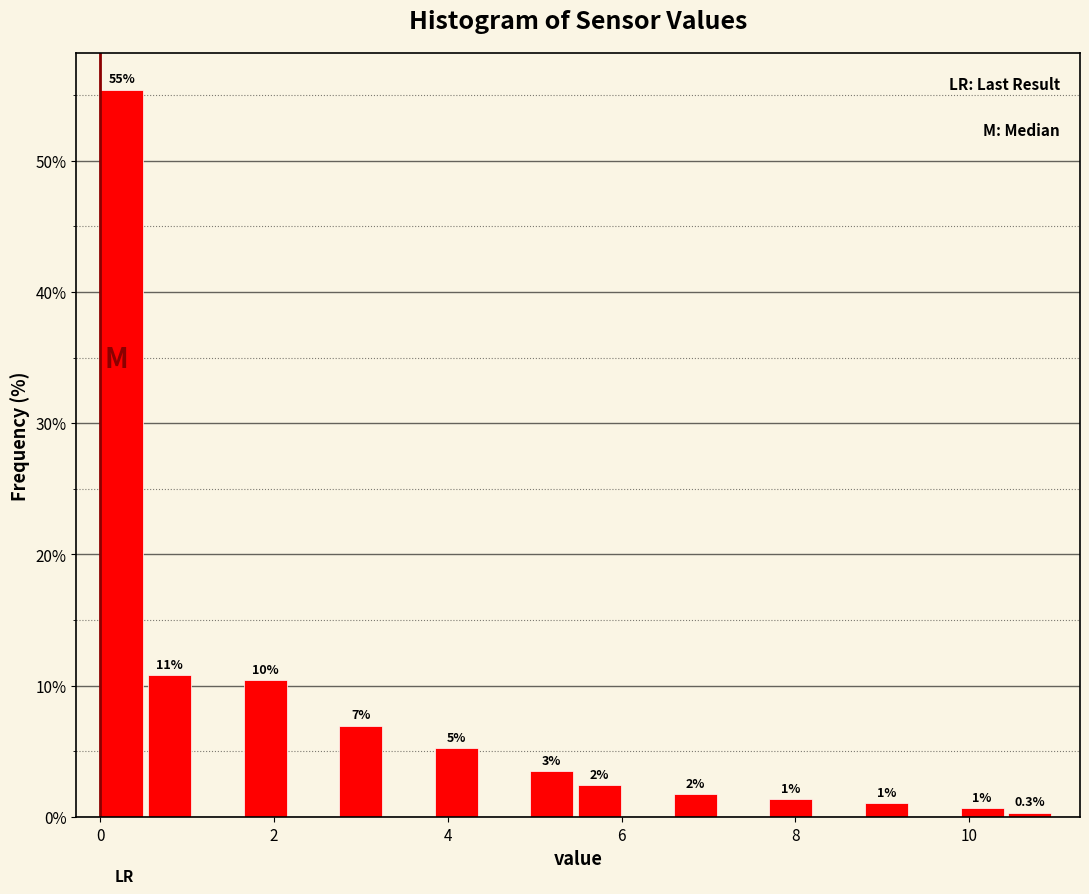

Around what value on the x-axis is the tallest bar? Give the approximate position of its centre, as read against the axis.

0.2